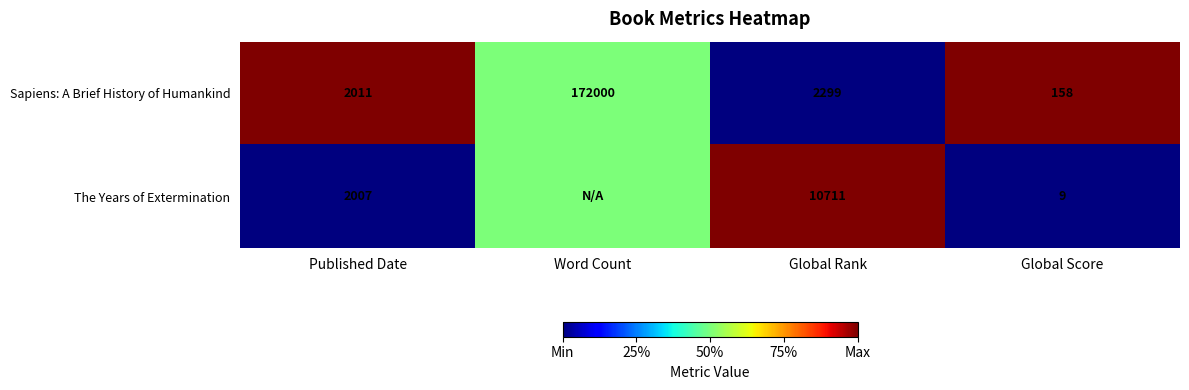

List the labels in order of Sapiens: A Brief History of Humankind value, largest first.

Word Count, Global Rank, Published Date, Global Score